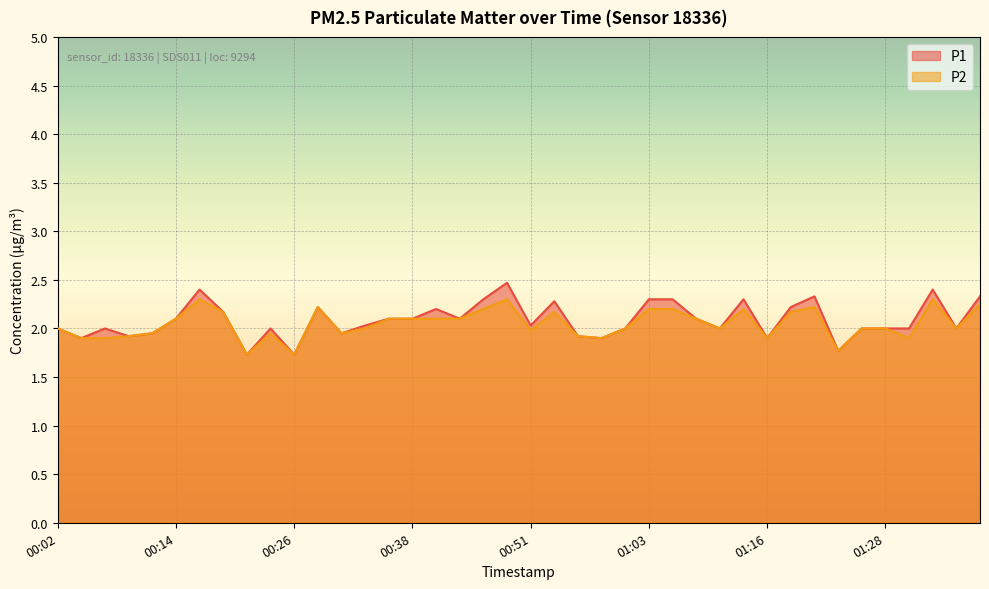

At which category does the chart reach its minimum across all series?

00:21